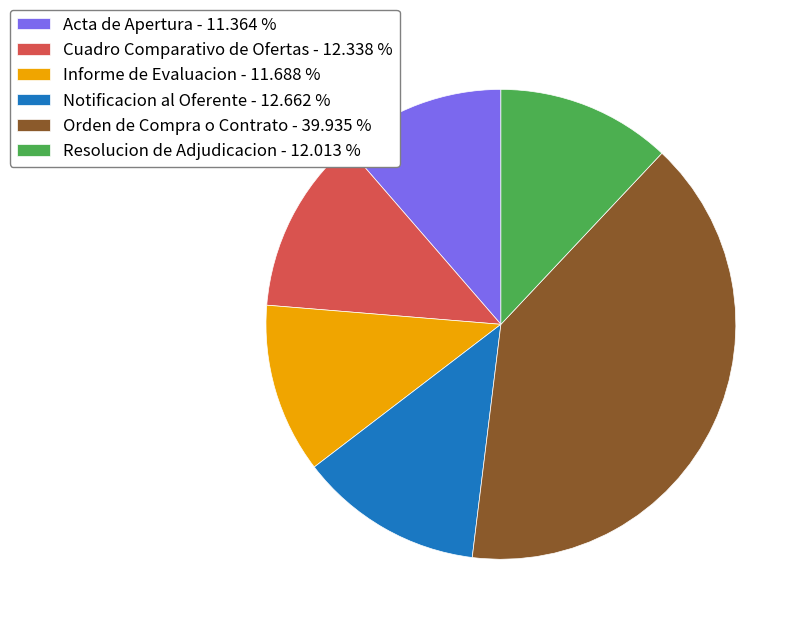

Which has a higher value, Notificacion al Oferente - 12.662 % or Resolucion de Adjudicacion - 12.013 %?

Notificacion al Oferente - 12.662 %